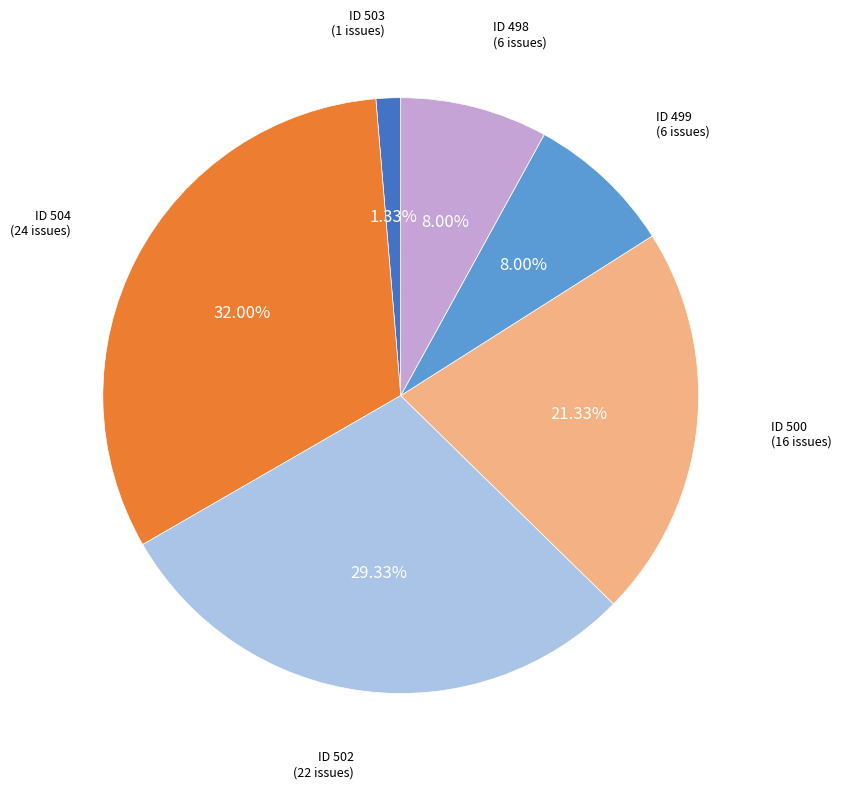

How many slices are in this pie chart?

6